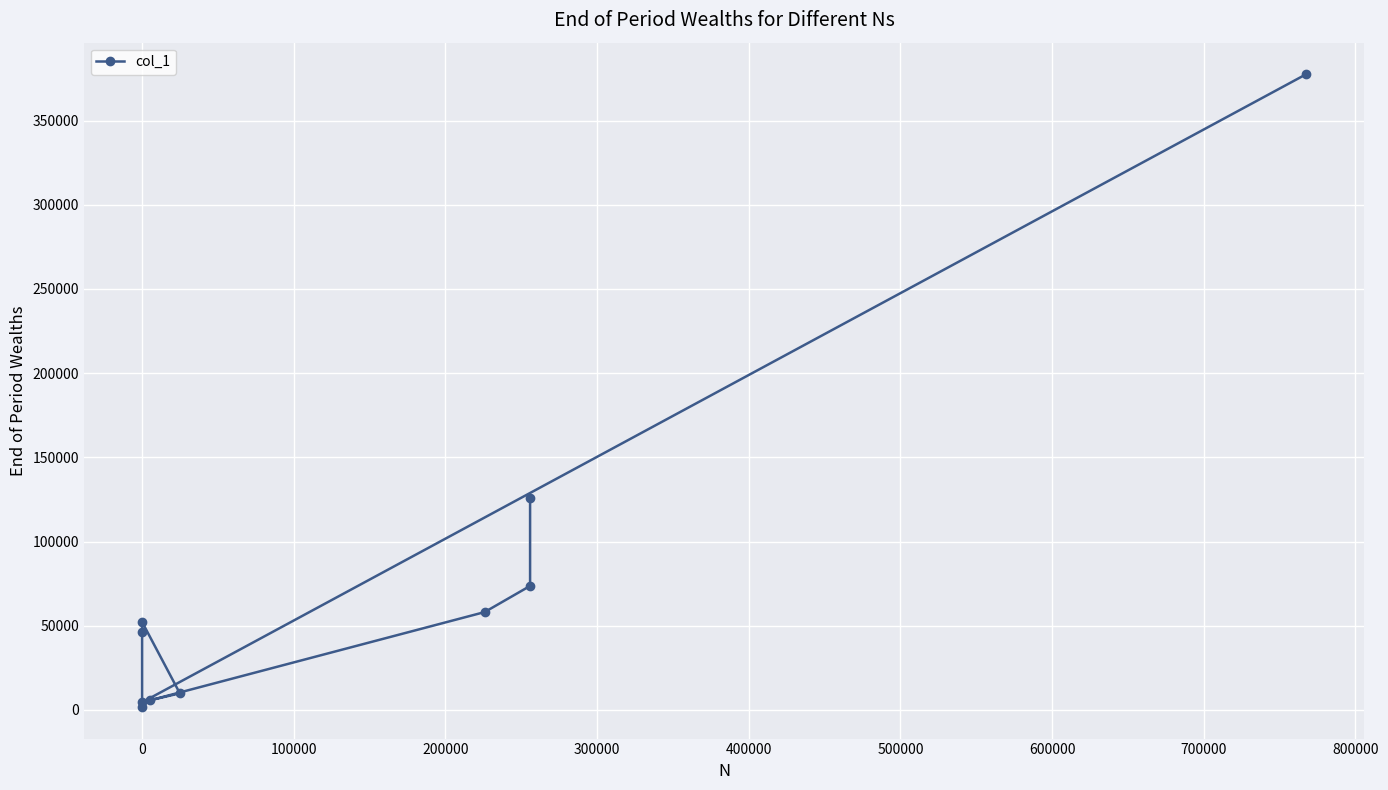

Count the number of categories in the chart.

10